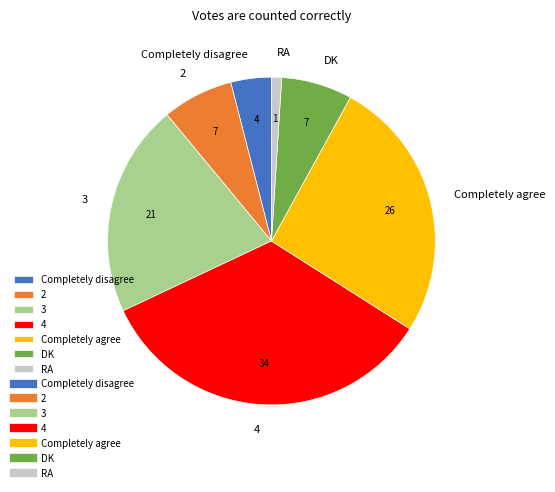

True or false: RA accounts for 11% of the total.

False